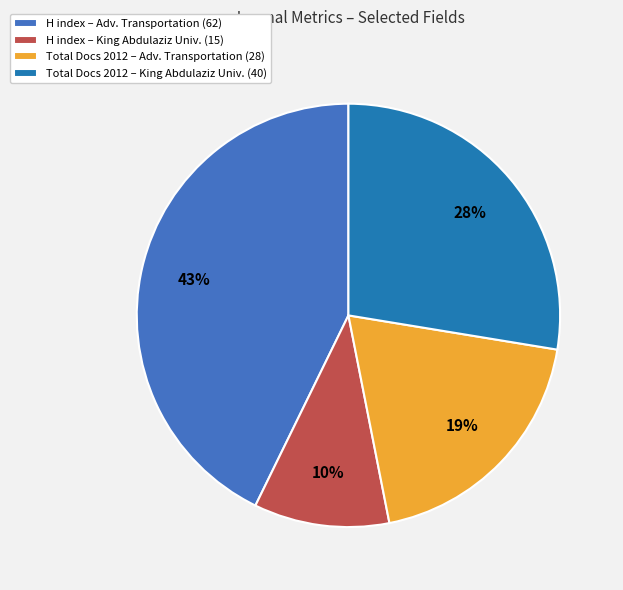

Between Total Docs 2012 – King Abdulaziz Univ. (40) and H index – King Abdulaziz Univ. (15), which is larger?

Total Docs 2012 – King Abdulaziz Univ. (40)